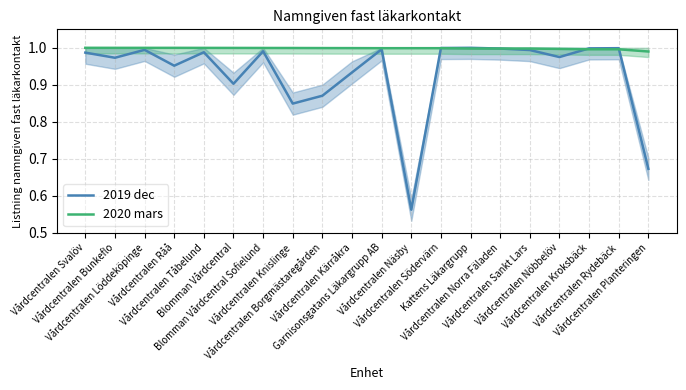

Rank the series by their maximum value, from lowest to highest.

2019 dec, 2020 mars